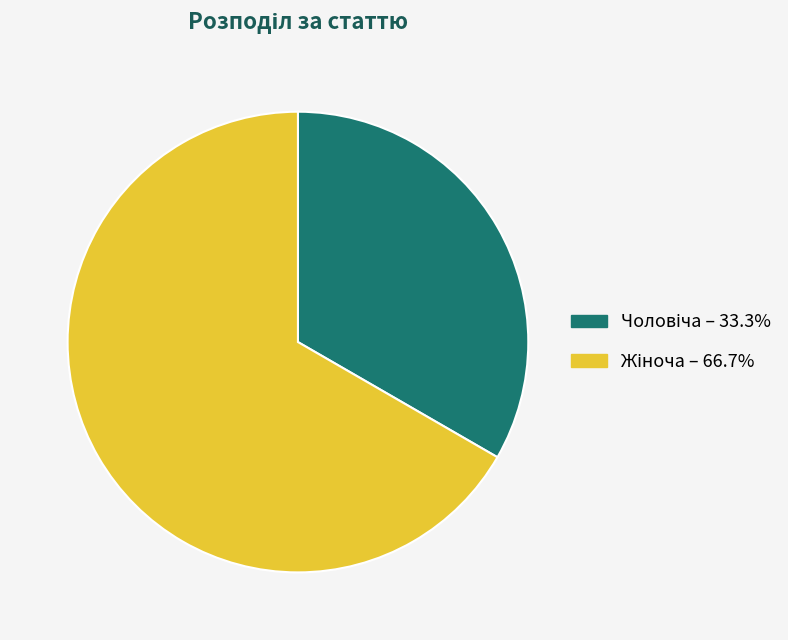

Is there any slice that represents more than half of the pie?

Yes